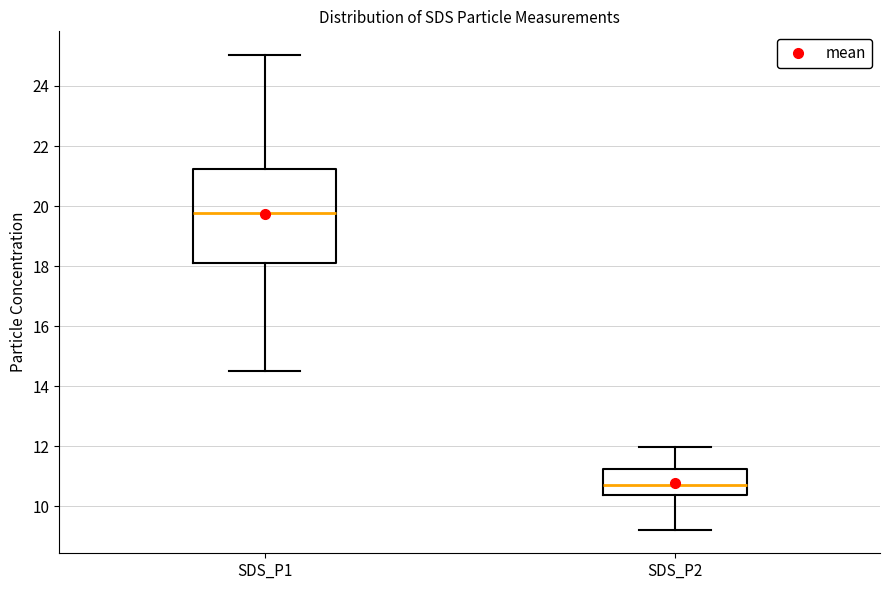

Reading left to right, read every box against the y-axis: the position of its median line, the range the box covers, and the ends of its whiskers. The values are not printed on the chart, so give them approximately, as read against the axis.

SDS_P1: median 19.8, box 18.2 to 21.2, whiskers 14.6 to 25.0
SDS_P2: median 10.8, box 10.4 to 11.2, whiskers 9.2 to 12.0